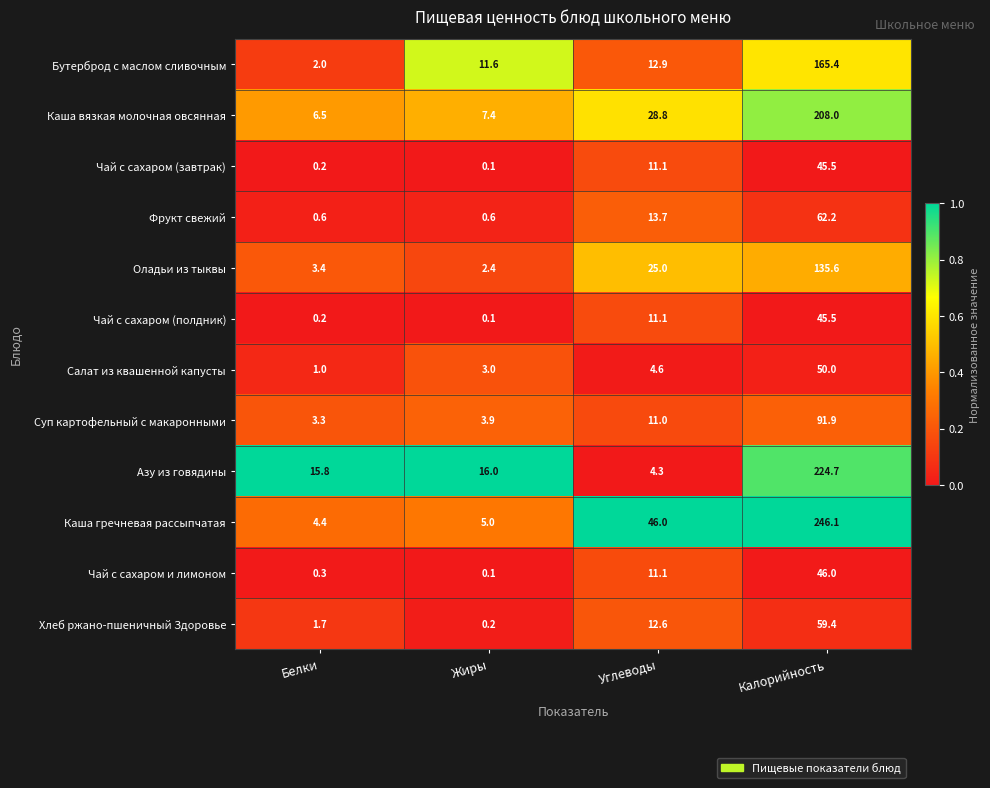

True or false: Бутерброд с маслом сливочным has a value of 1.0 at Белки.

False